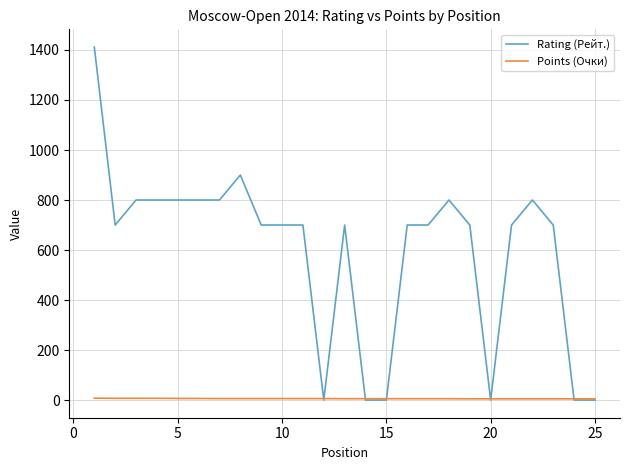

What is the difference between the maximum and minimum values in the Points (Очки) series?

2.5